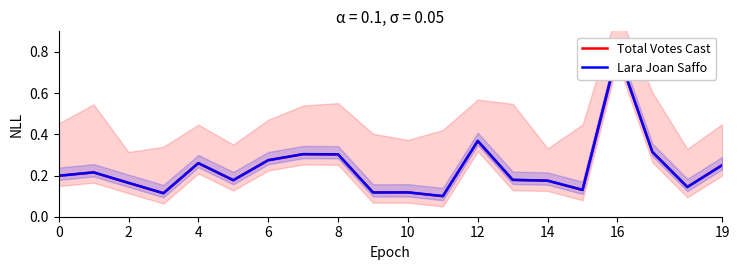

Reading left to right, transcribe all the data shown in this chart.

Total Votes Cast: 0.2	0.2	0.2	0.1	0.3	0.2	0.3	0.3	0.3	0.1	0.1	0.1	0.4	0.2	0.2	0.1	0.8	0.3	0.1	0.3
Lara Joan Saffo: 0.2	0.2	0.2	0.1	0.3	0.2	0.3	0.3	0.3	0.1	0.1	0.1	0.4	0.2	0.2	0.1	0.8	0.3	0.1	0.3